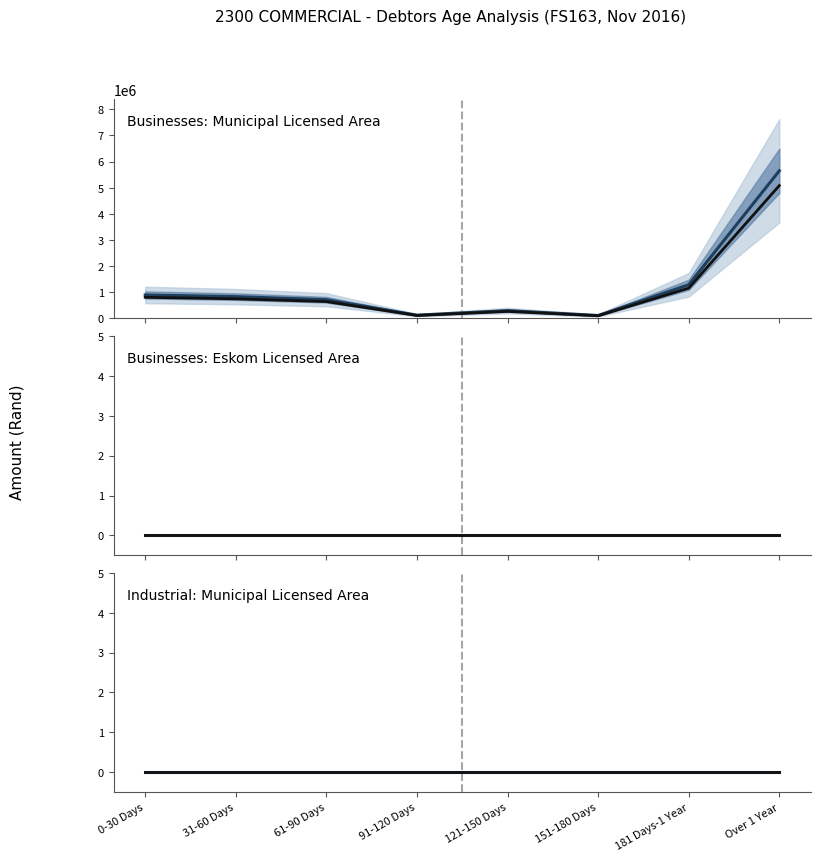

At which label does Businesses: Municipal Licensed Area (historical) reach its minimum?

151-180 Days